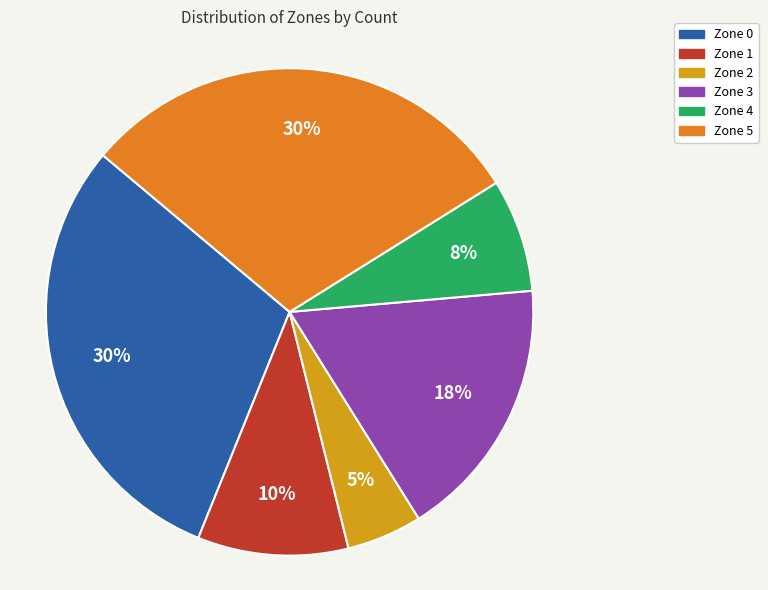

Between Zone 3 and Zone 4, which is larger?

Zone 3